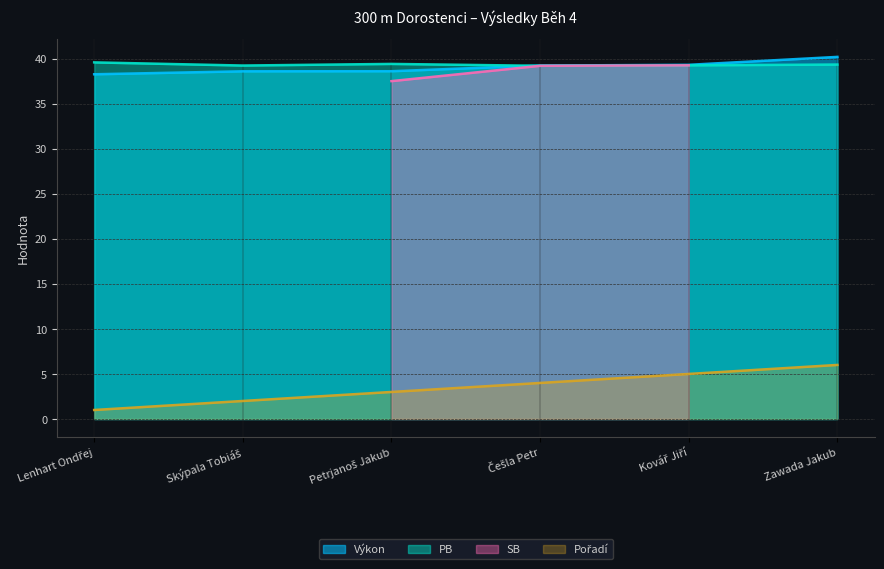

Which series has the widest spread of values?

Pořadí